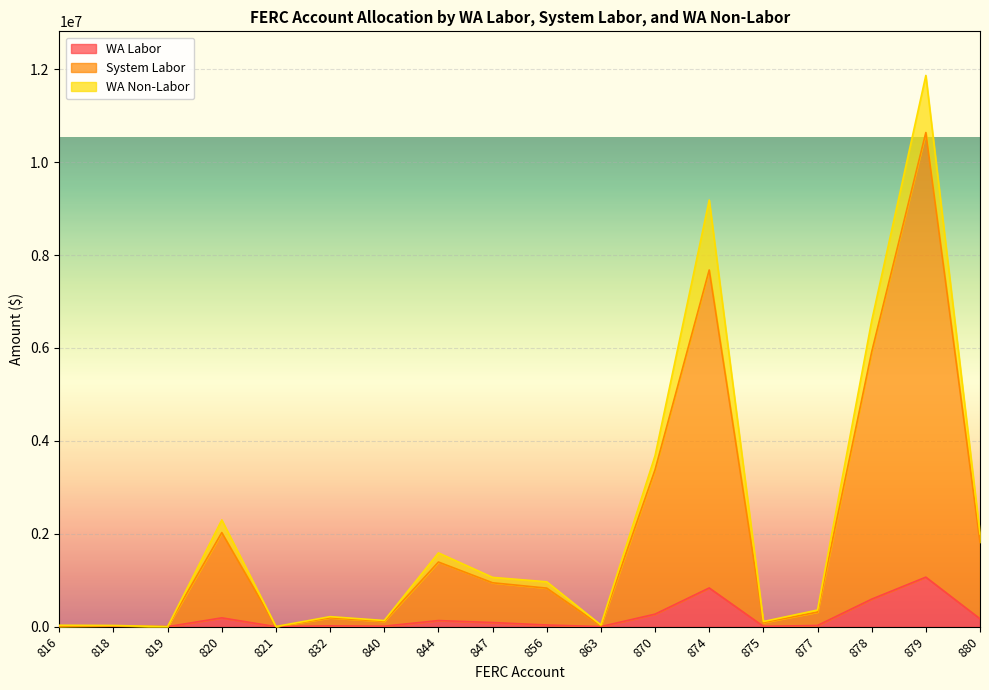

The value of System Labor at 879 is 10638533.2. True or false?

True